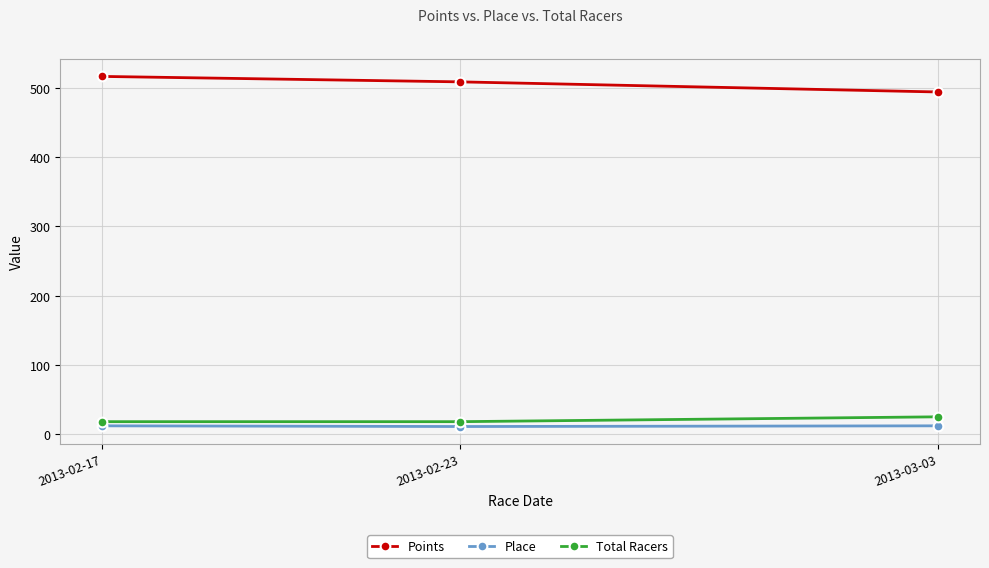

The Total Racers series shows 18.0 at 2013-02-17. True or false?

True